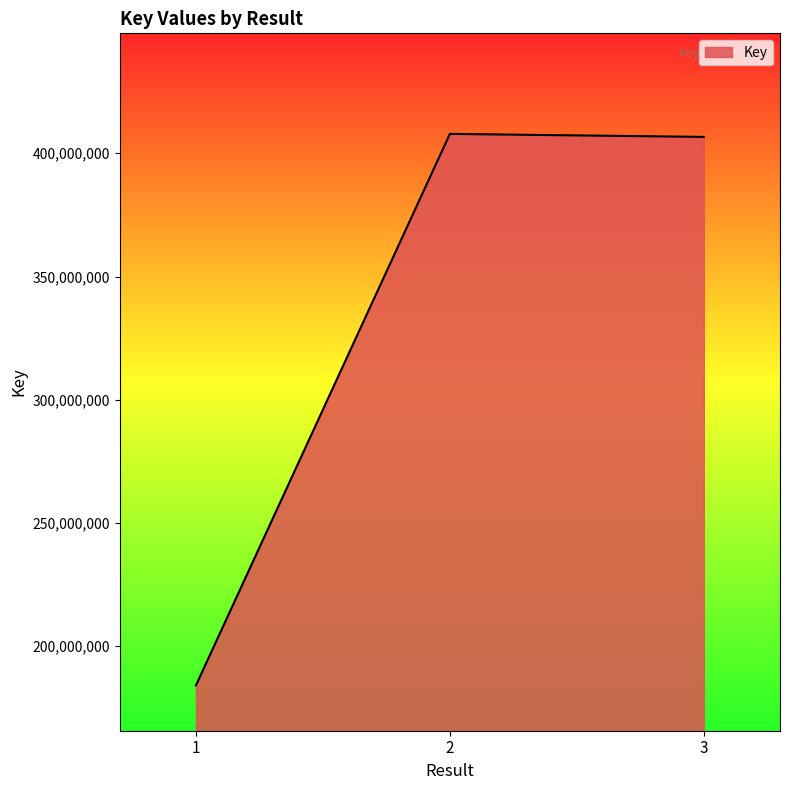

Is it true that the value at 3 is 163401840?

False